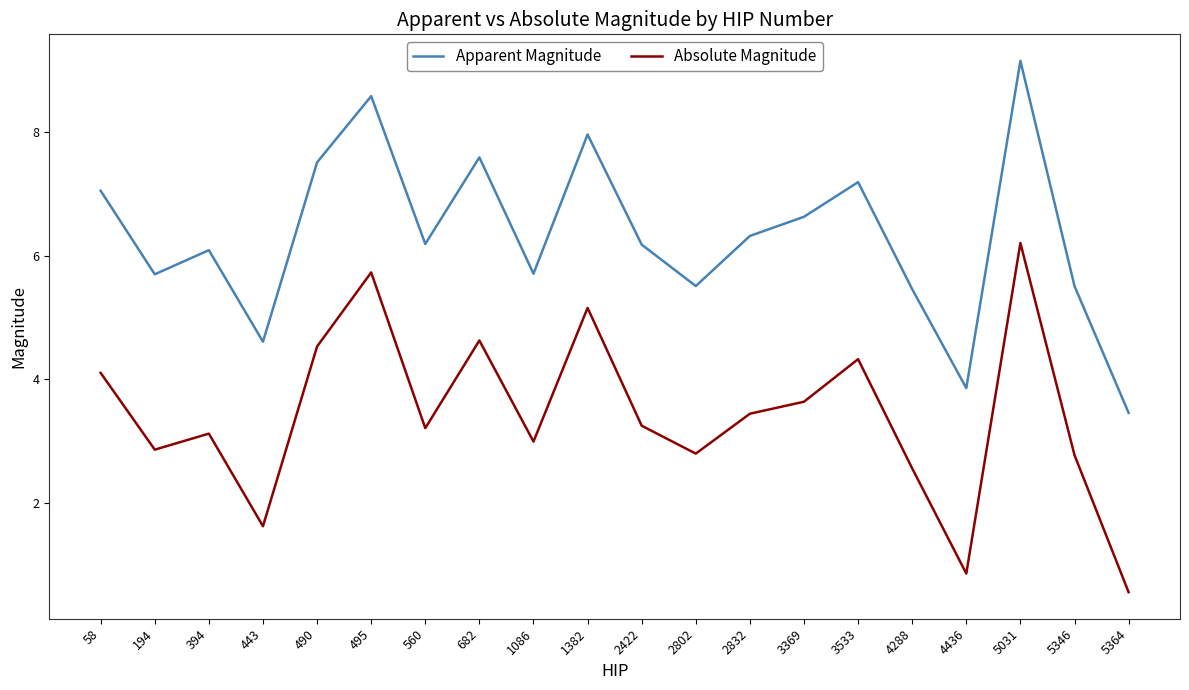

List the series in order of their overall mean, lowest first.

Absolute Magnitude, Apparent Magnitude